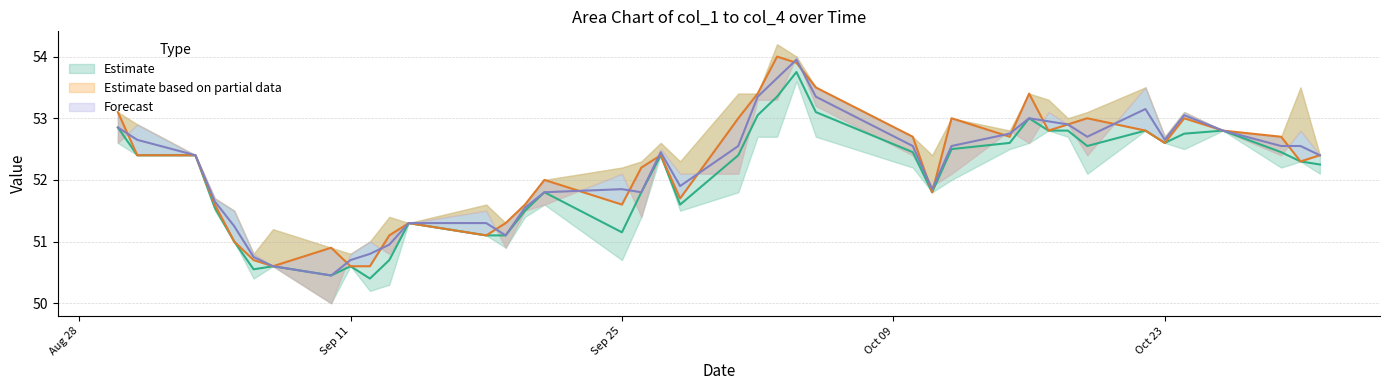

True or false: col_1 and col_3 intersect in this chart.

False